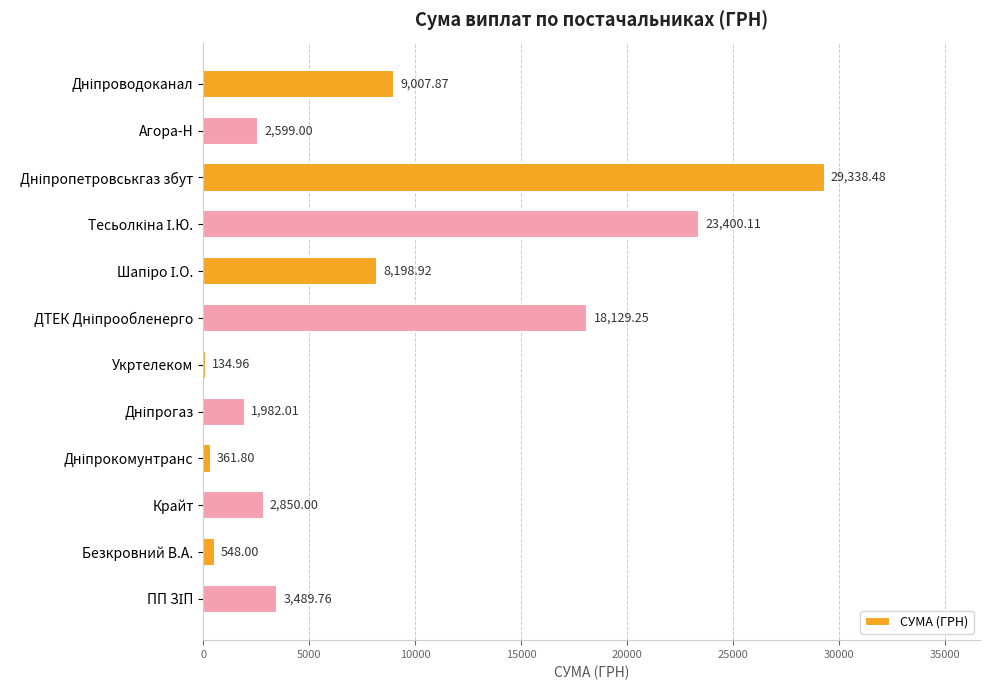

What is the average value?

8336.7